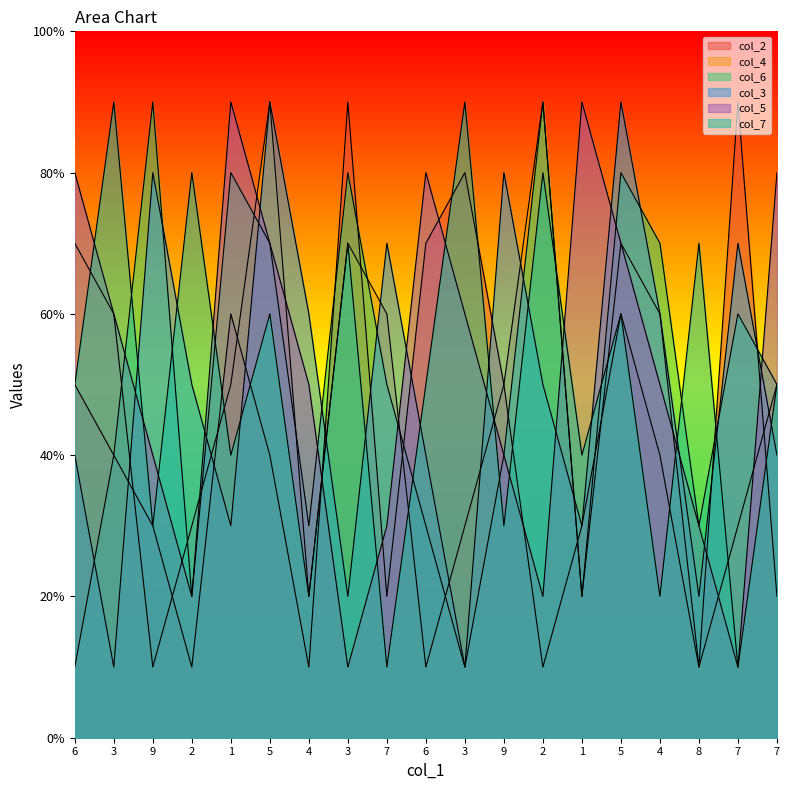

How many lines are shown in the chart?

6